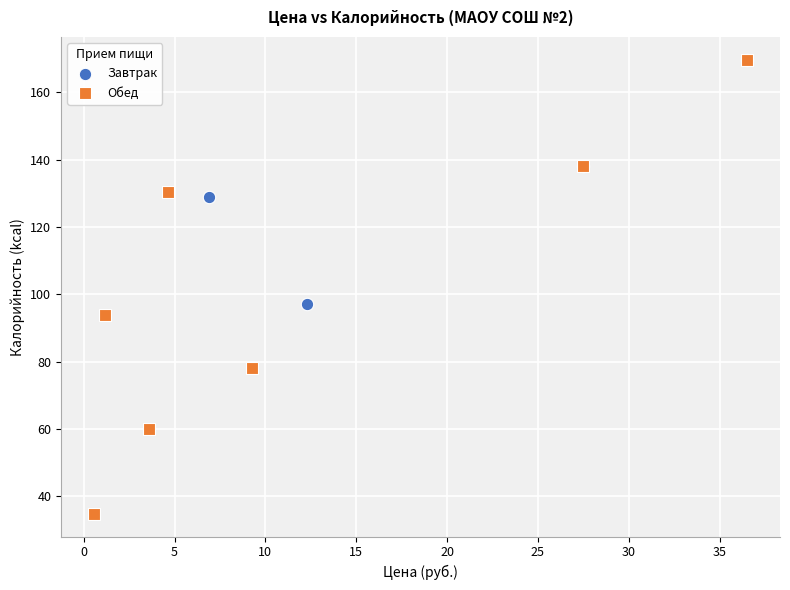

What are all the series names shown in the legend?

Завтрак, Обед